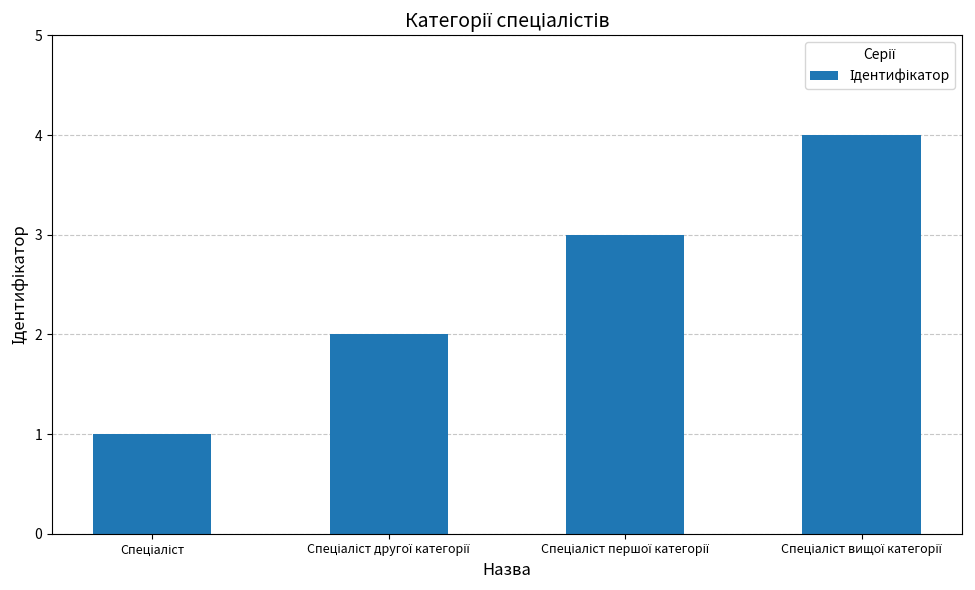

What is the maximum value shown in the chart?

4